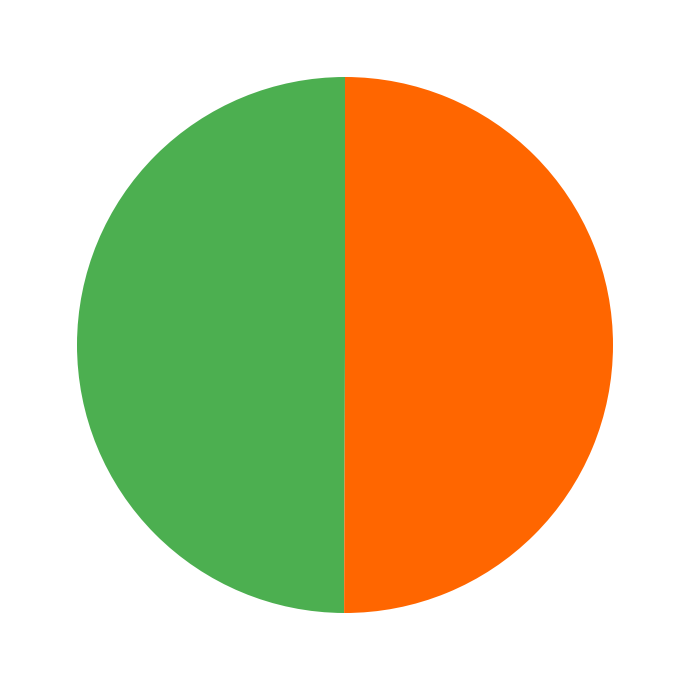

How many slices are in this pie chart?

2